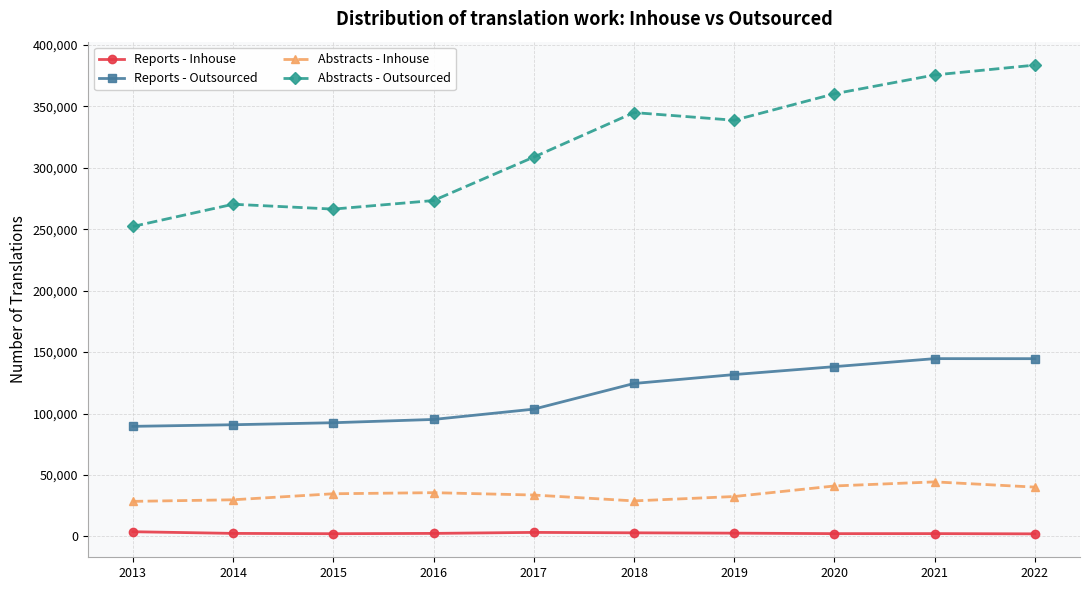

What is the lowest value of the Reports - Inhouse series?

2134